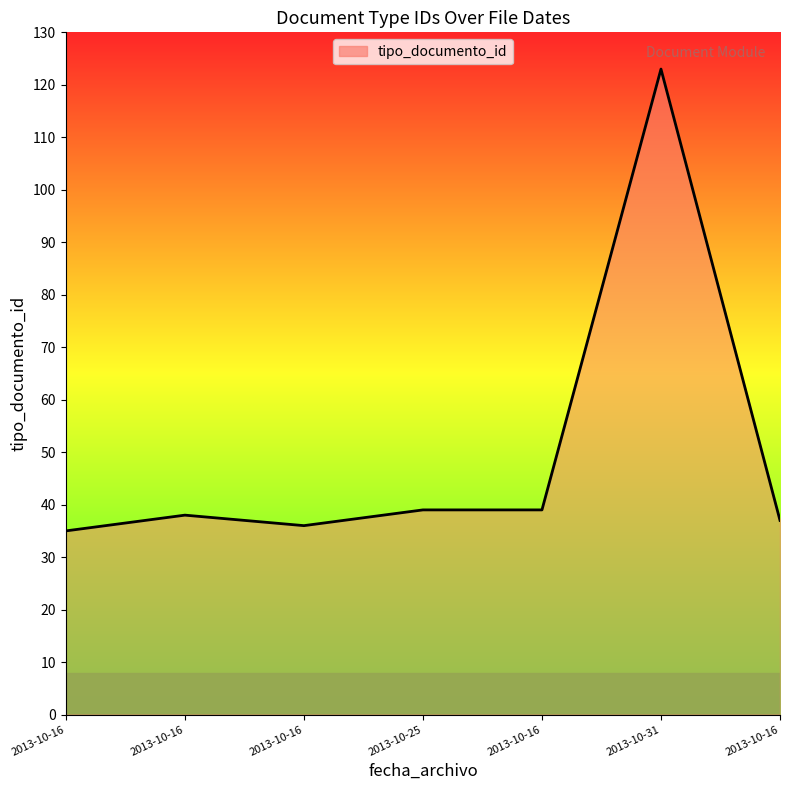

How many distinct data groups are displayed?

1